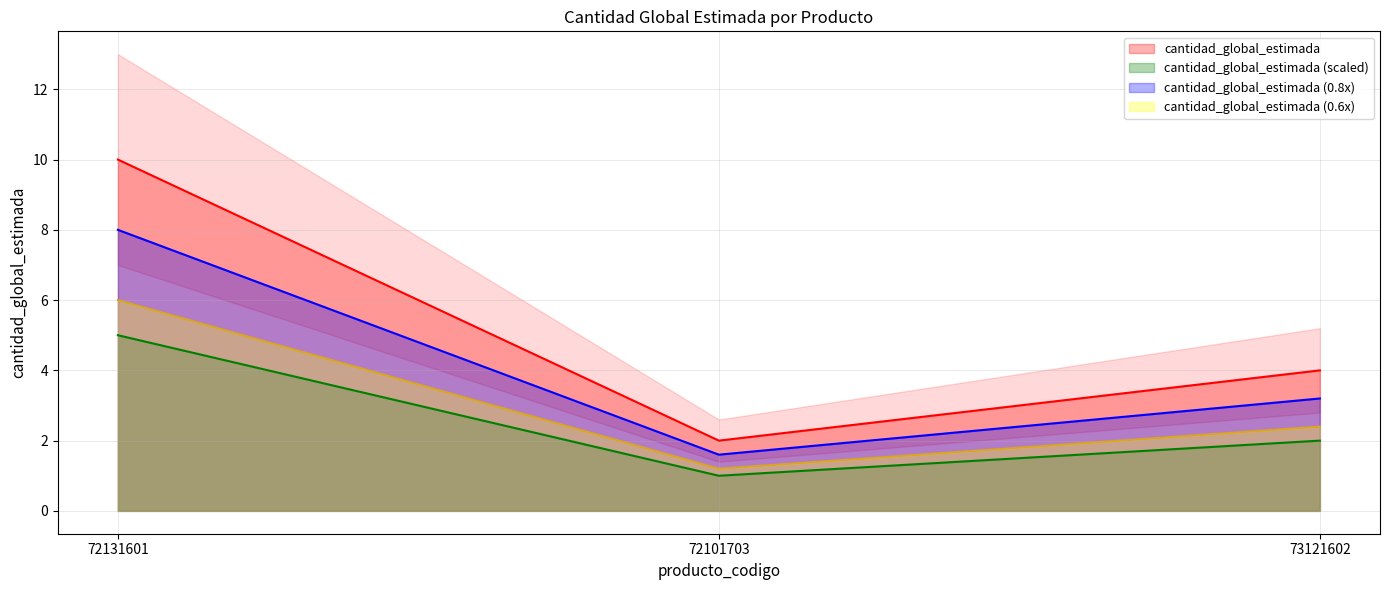

What position from the left is 73121602?

3